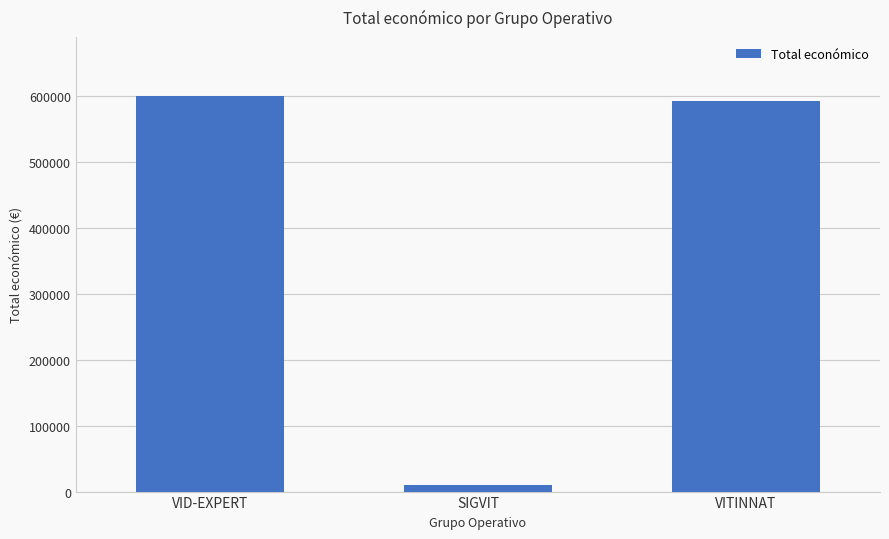

How many data points does each series have?

3